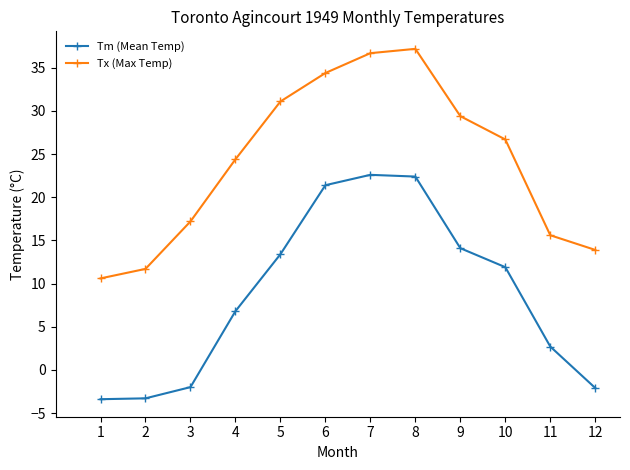

How many values in Tm (Mean Temp) are below zero?

4